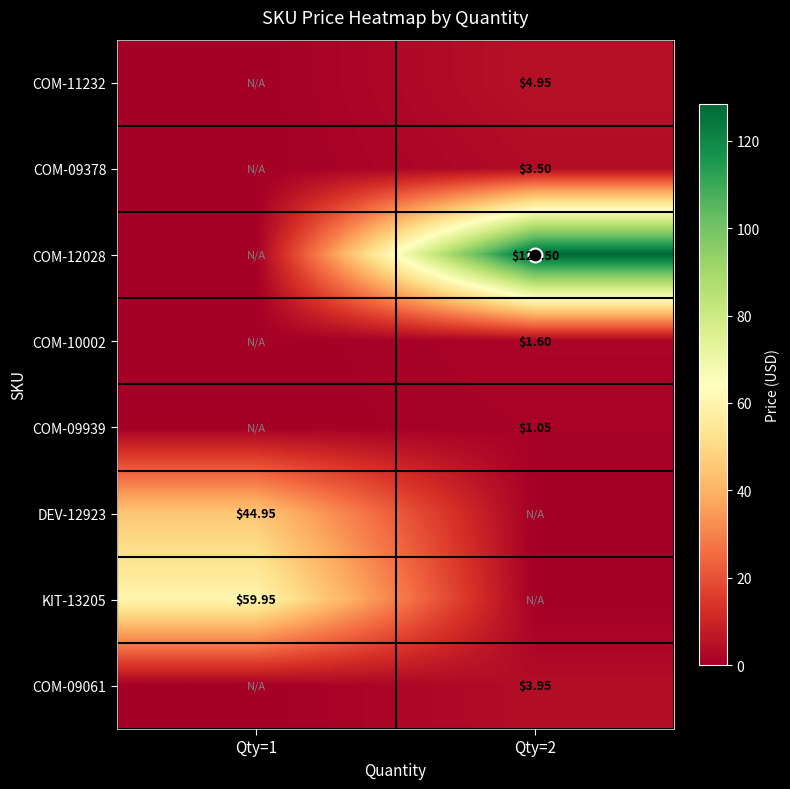

Which series has the largest total across all categories?

COM-12028